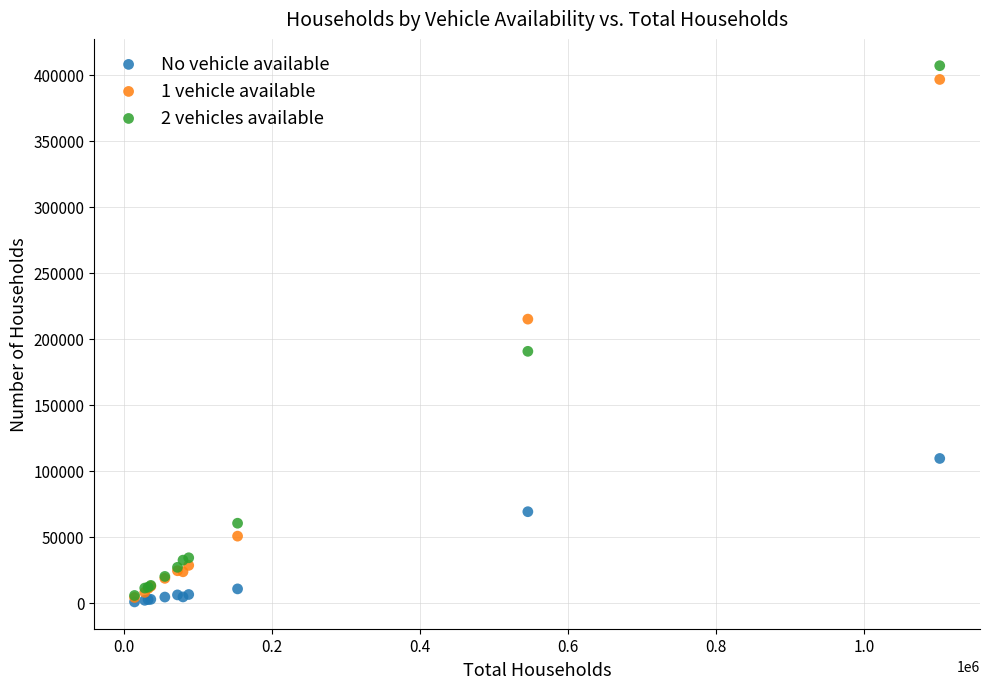

Which series has the widest spread of Y values?

2 vehicles available